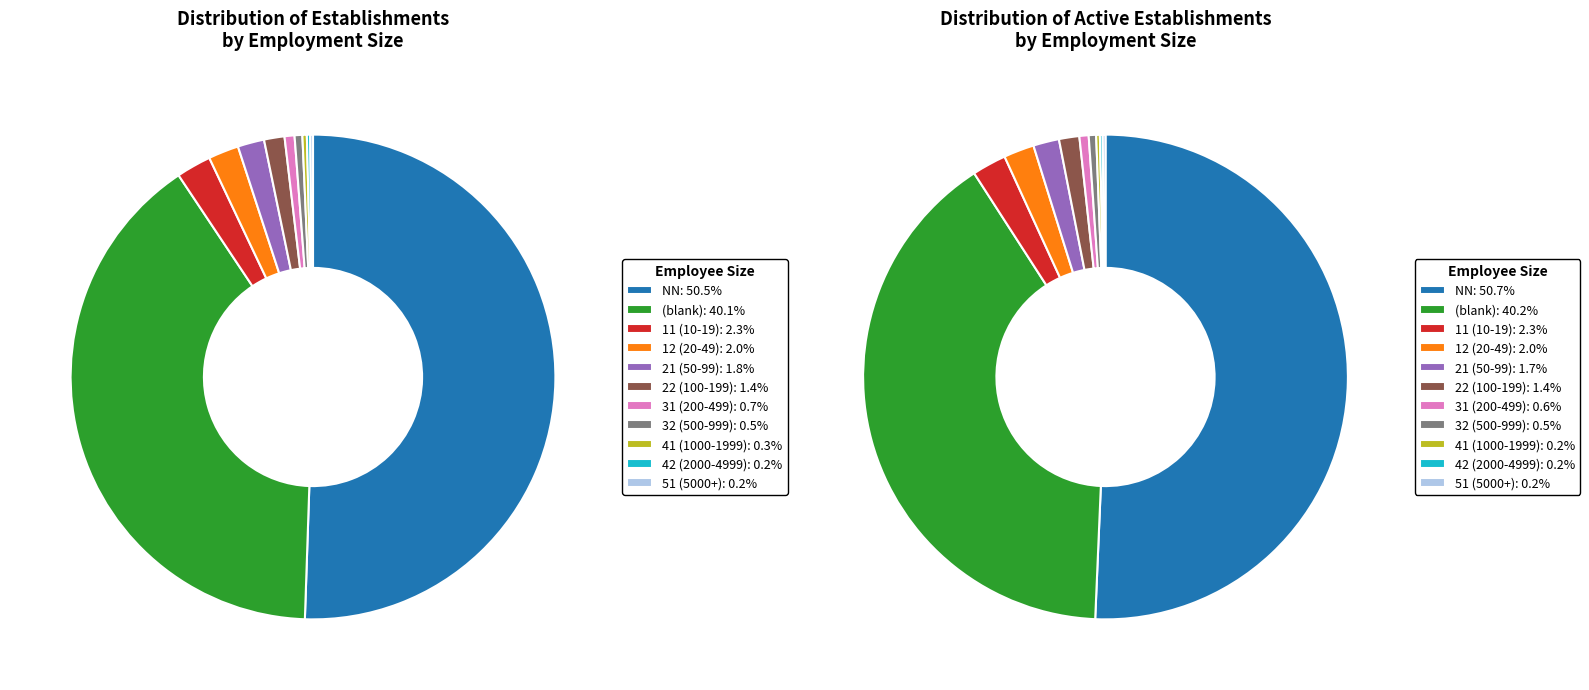

How many segments does this pie chart have?

11